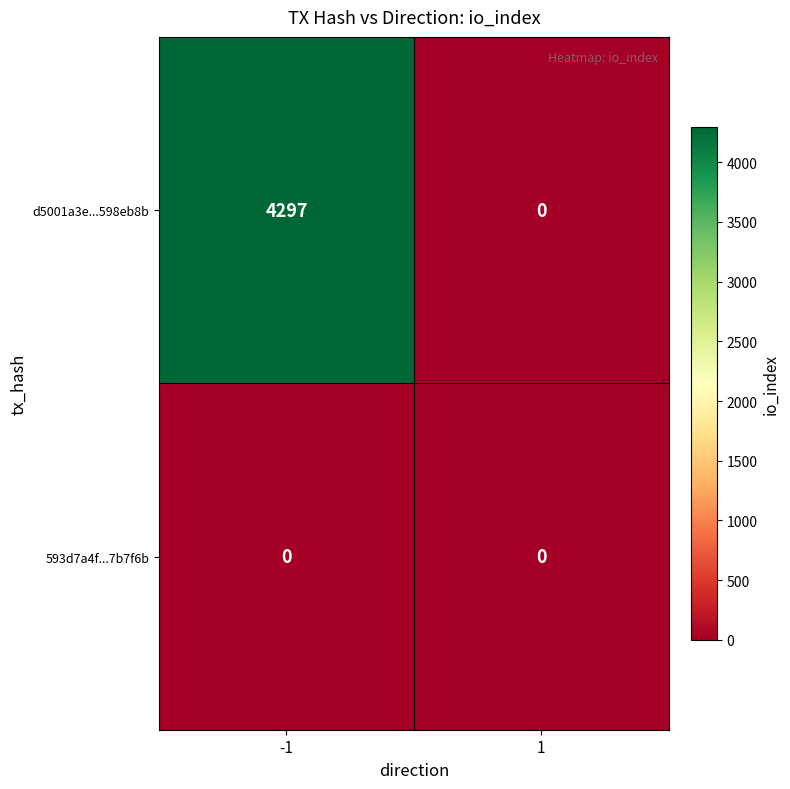

Reading left to right, transcribe all the data shown in this chart.

d5001a3e...598eb8b: 4297	0
593d7a4f...7b7f6b: 0	0